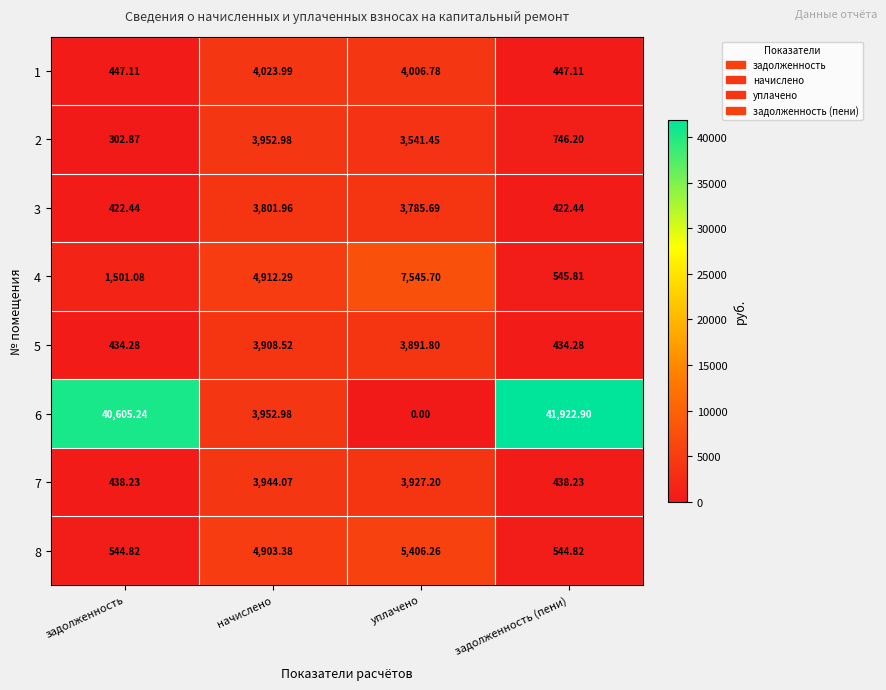

Which category has the lowest value in the 2 series?

задолженность